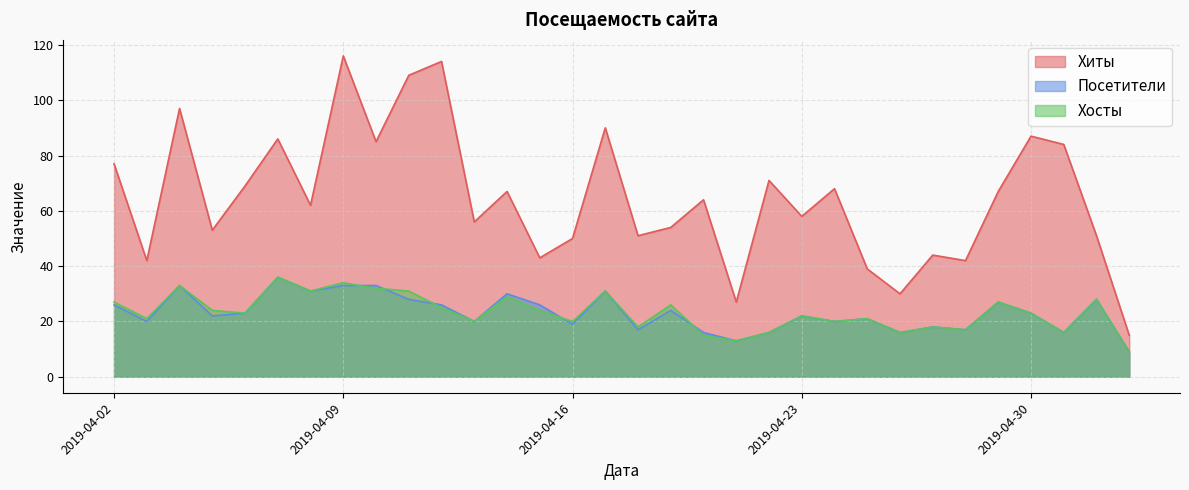

Does the chart display data point markers on the line(s)?

No